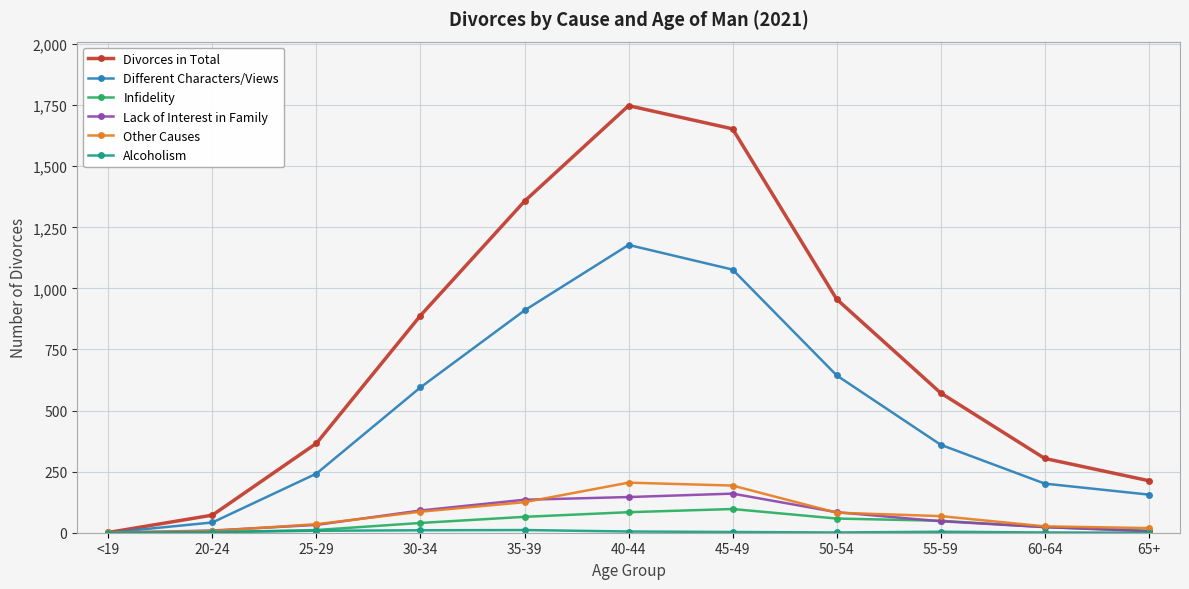

Is this an area chart (filled region under the line)?

No